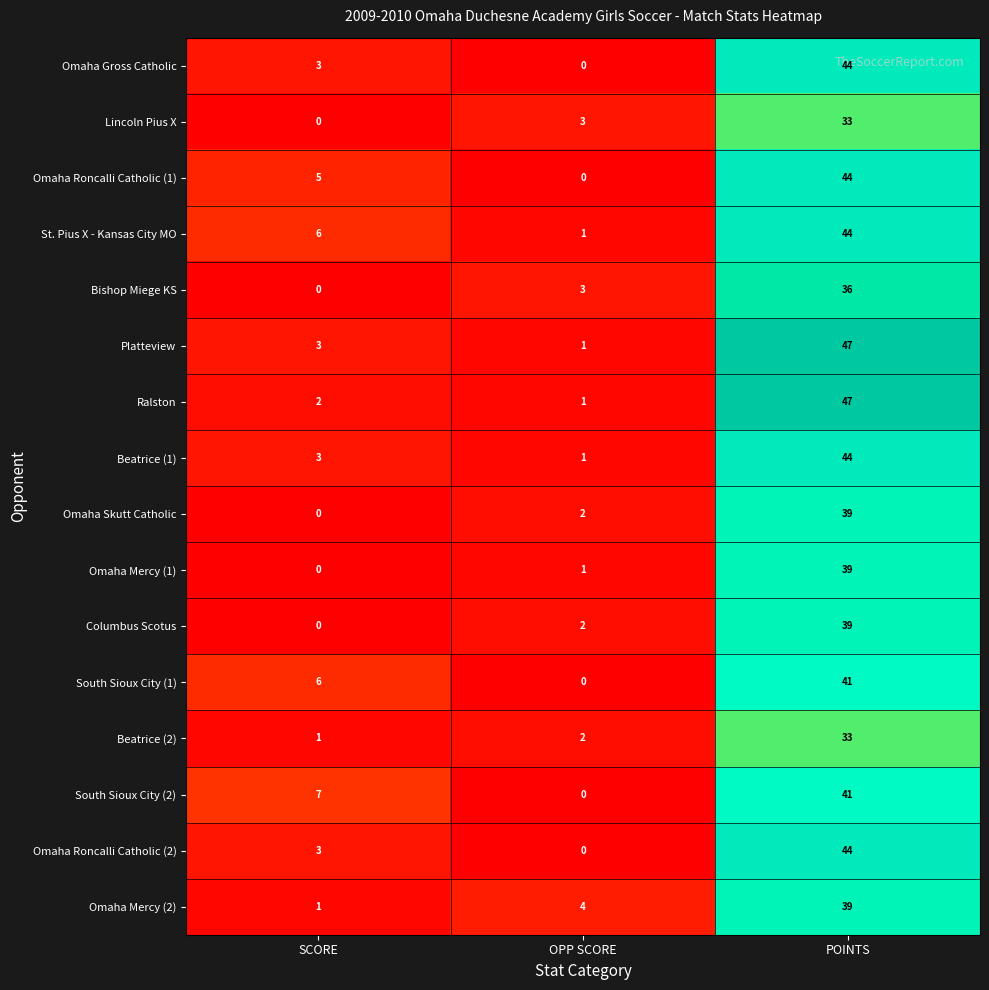

What is the spread (max minus min) of values at OPP SCORE?

4